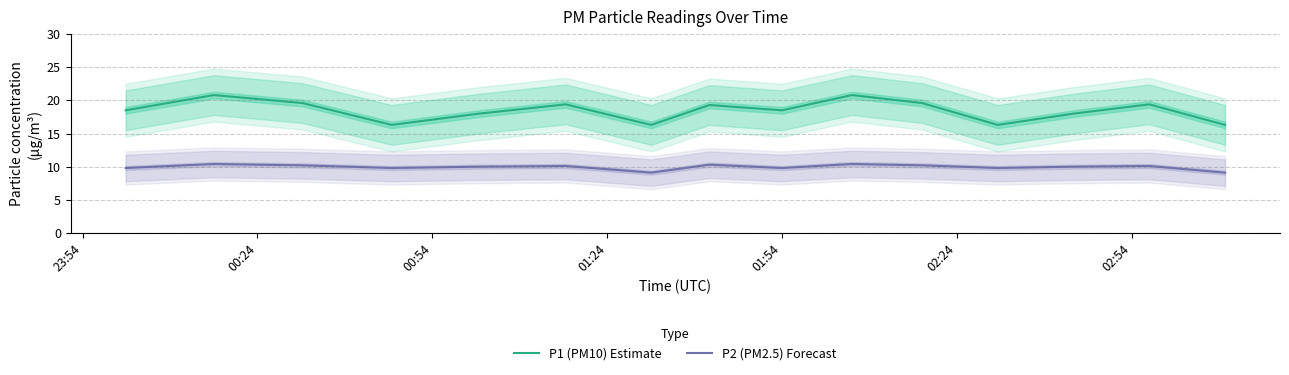

True or false: P1 (PM10) Estimate and P2 (PM2.5) Forecast cross at least once.

False